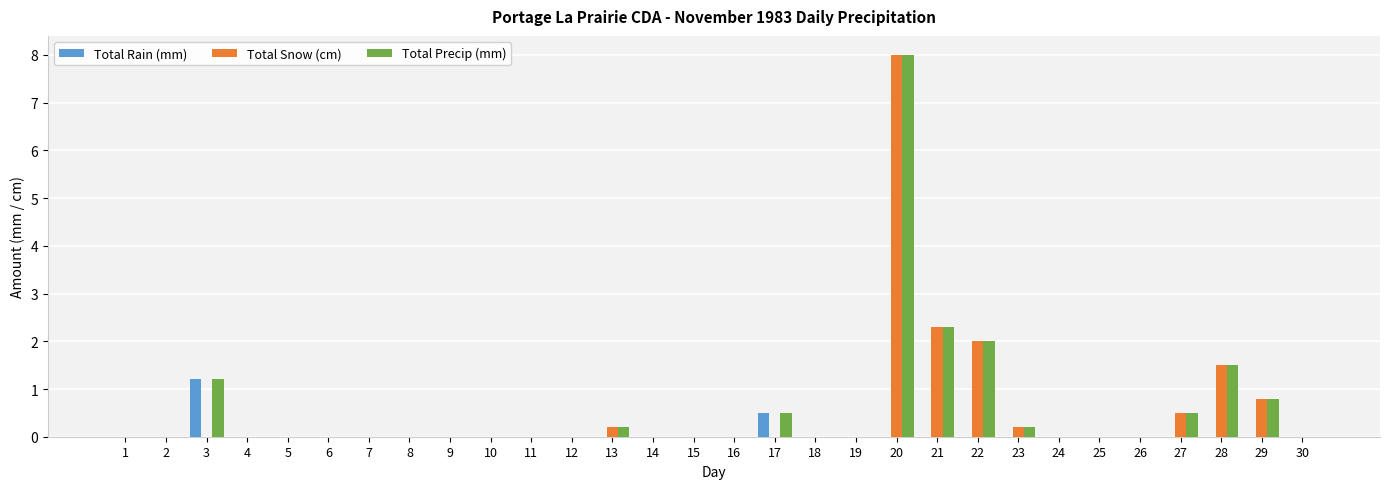

What is the average value of the Total Snow (cm) series?

0.5